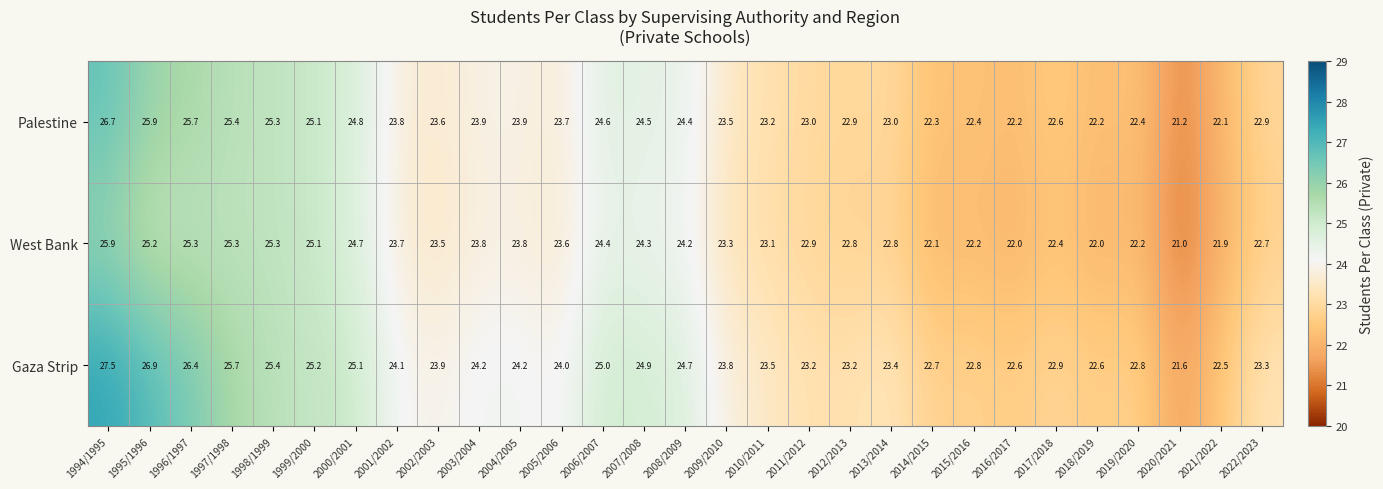

What is the highest value of the Palestine series?

26.7